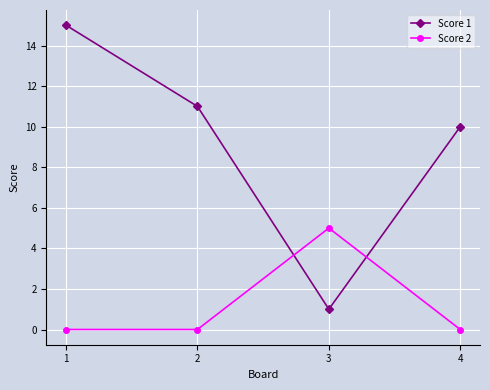

What is the sum of the Score 1 values at 2 and 3?

12